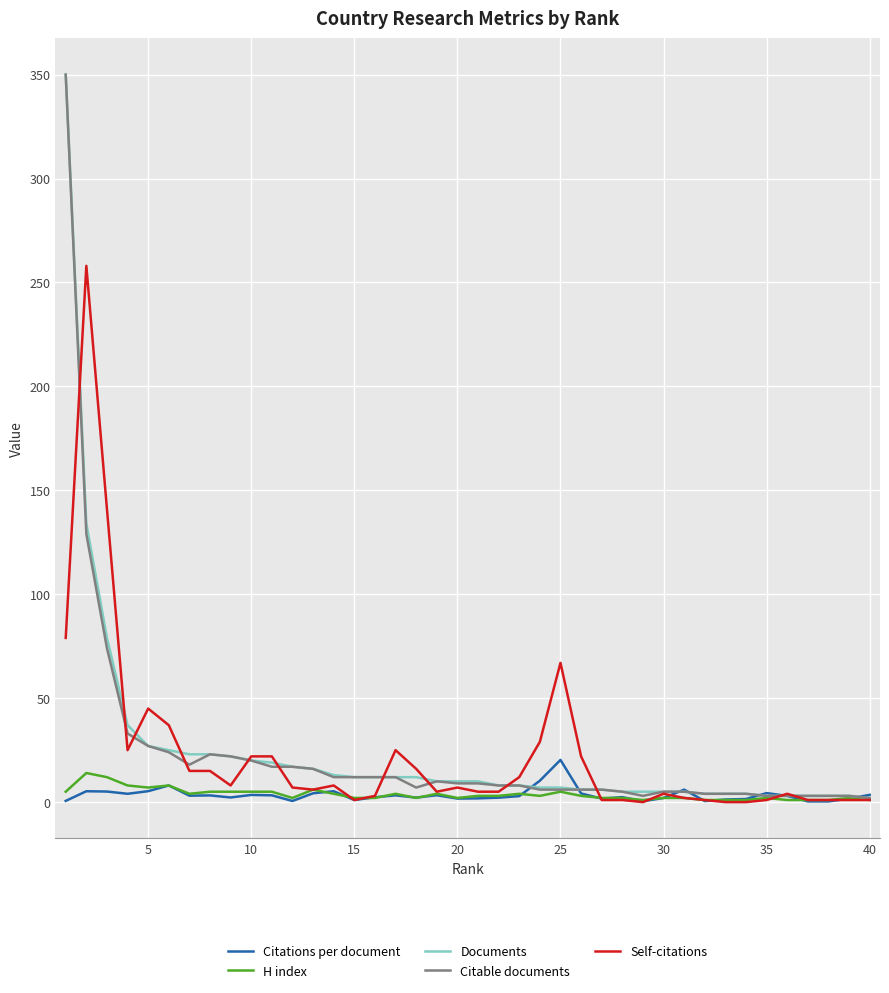

What are all the series names shown in the legend?

Citations per document, H index, Documents, Citable documents, Self-citations